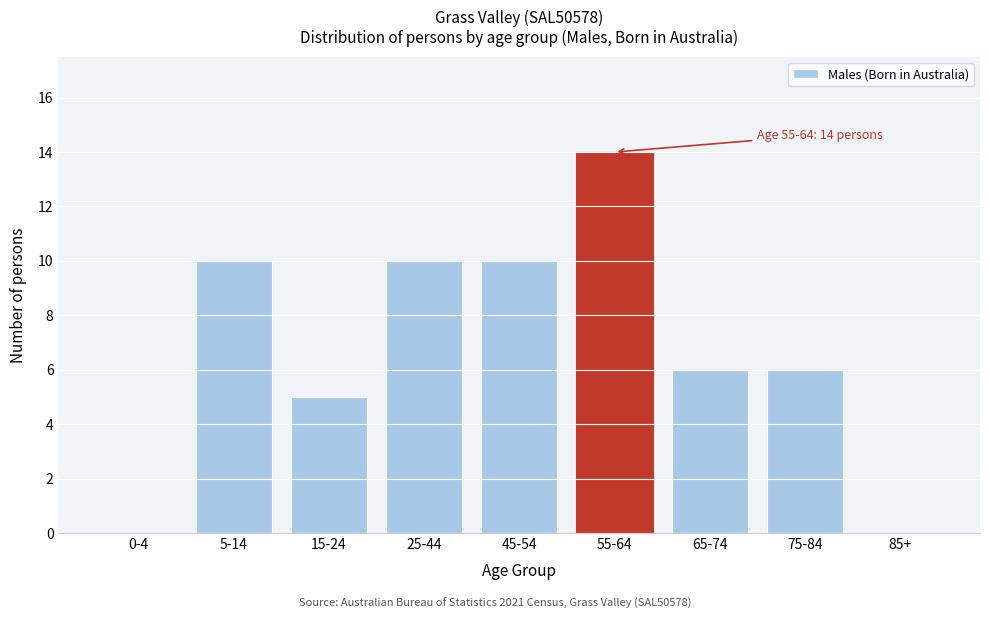

Reading right to left, list all the values displayed in this chart.

85+=0	75-84=6	65-74=6	55-64=14	45-54=10	25-44=10	15-24=5	5-14=10	0-4=0